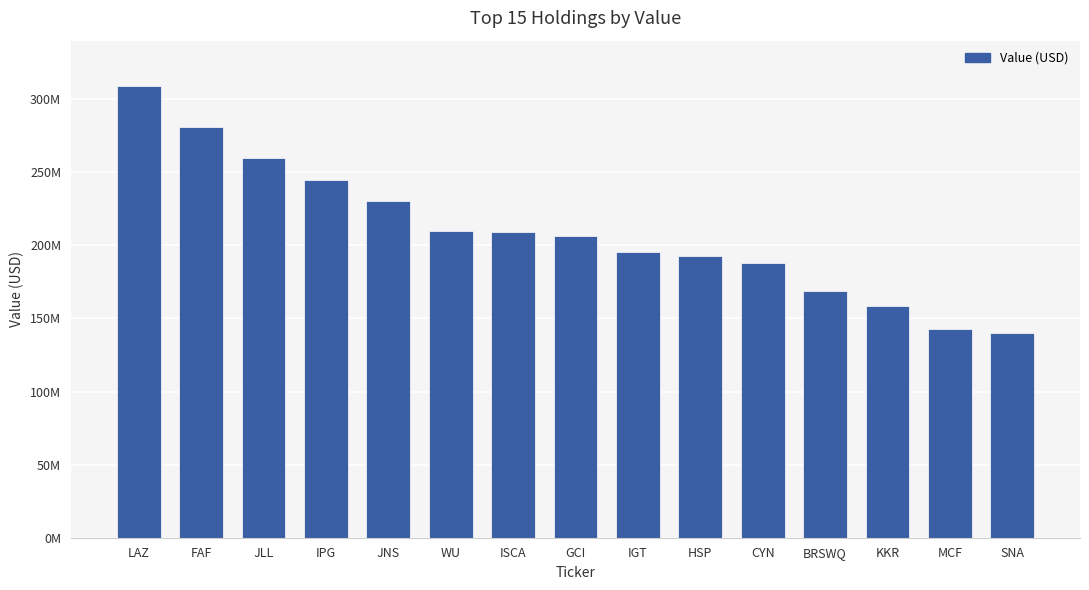

What value does the data have at KKR, to the nearest 10?

158395000